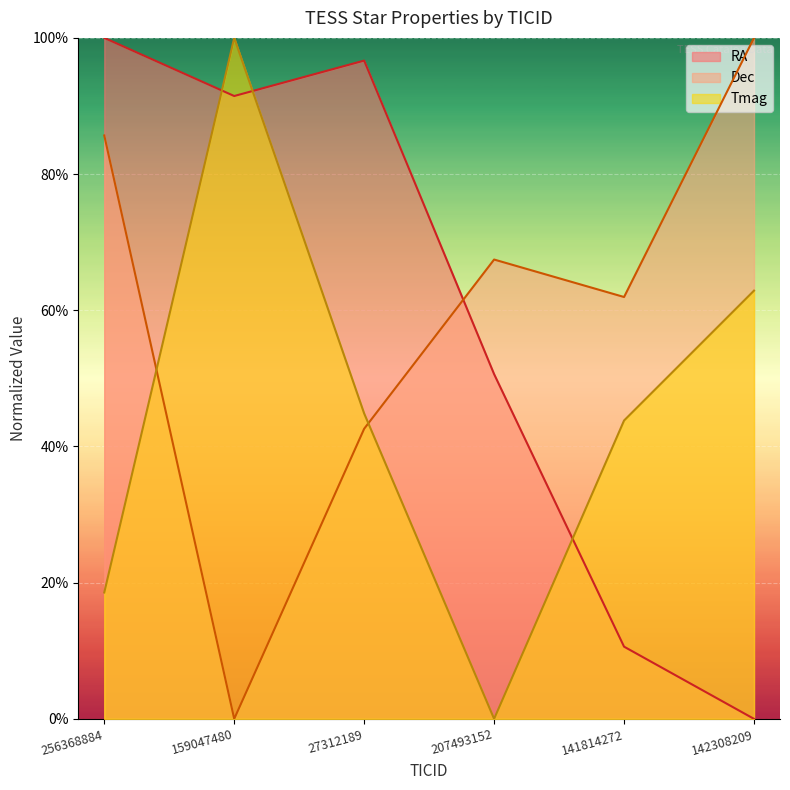

How many series are shown in this chart?

3